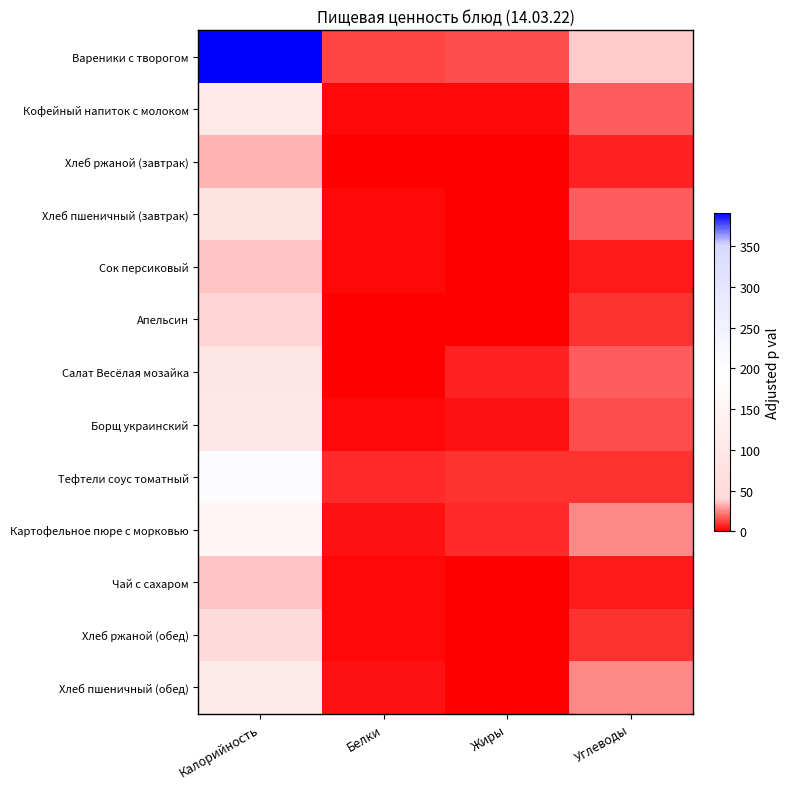

Between Белки and Углеводы, which series saw the biggest shift?

Вареники с творогом